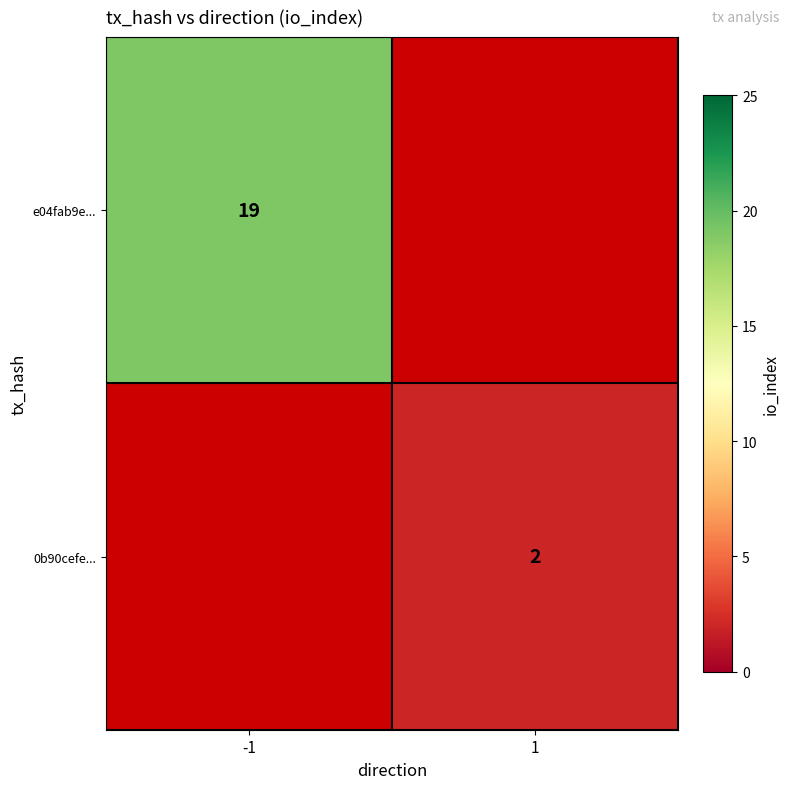

Is it true that 0b90cefe... equals 2 at 1?

True